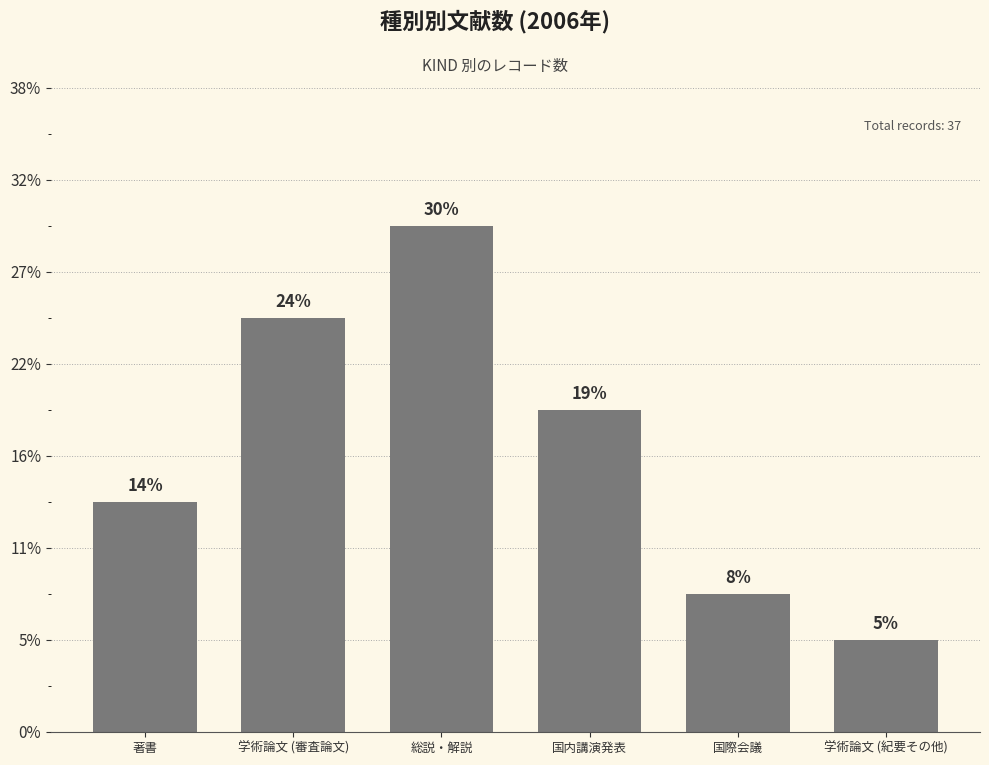

Count the number of values greater than 7.

2